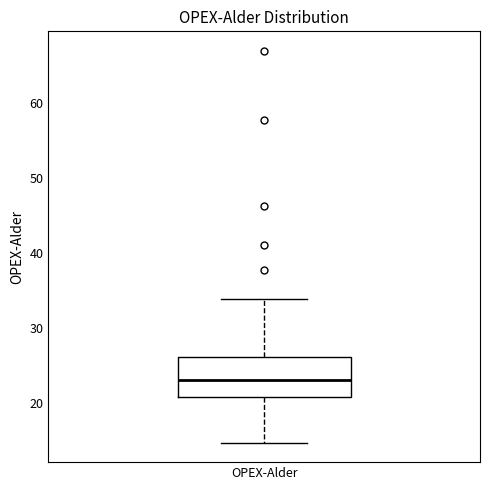

Where does the median line of the box for OPEX-Alder sit on the y-axis? The values are not printed on the chart, so give them approximately, as read against the axis.

23